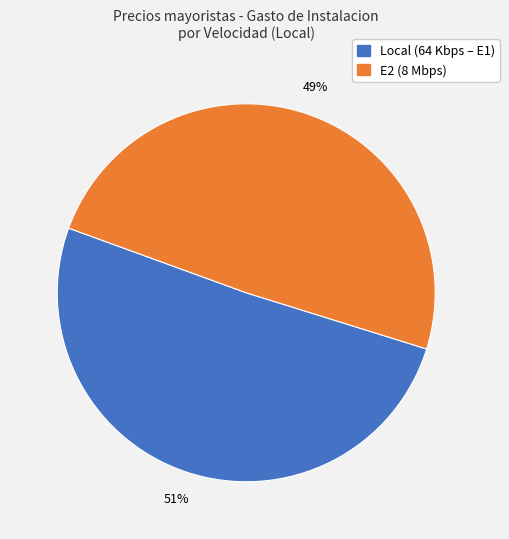

Is there any slice that represents more than half of the pie?

Yes